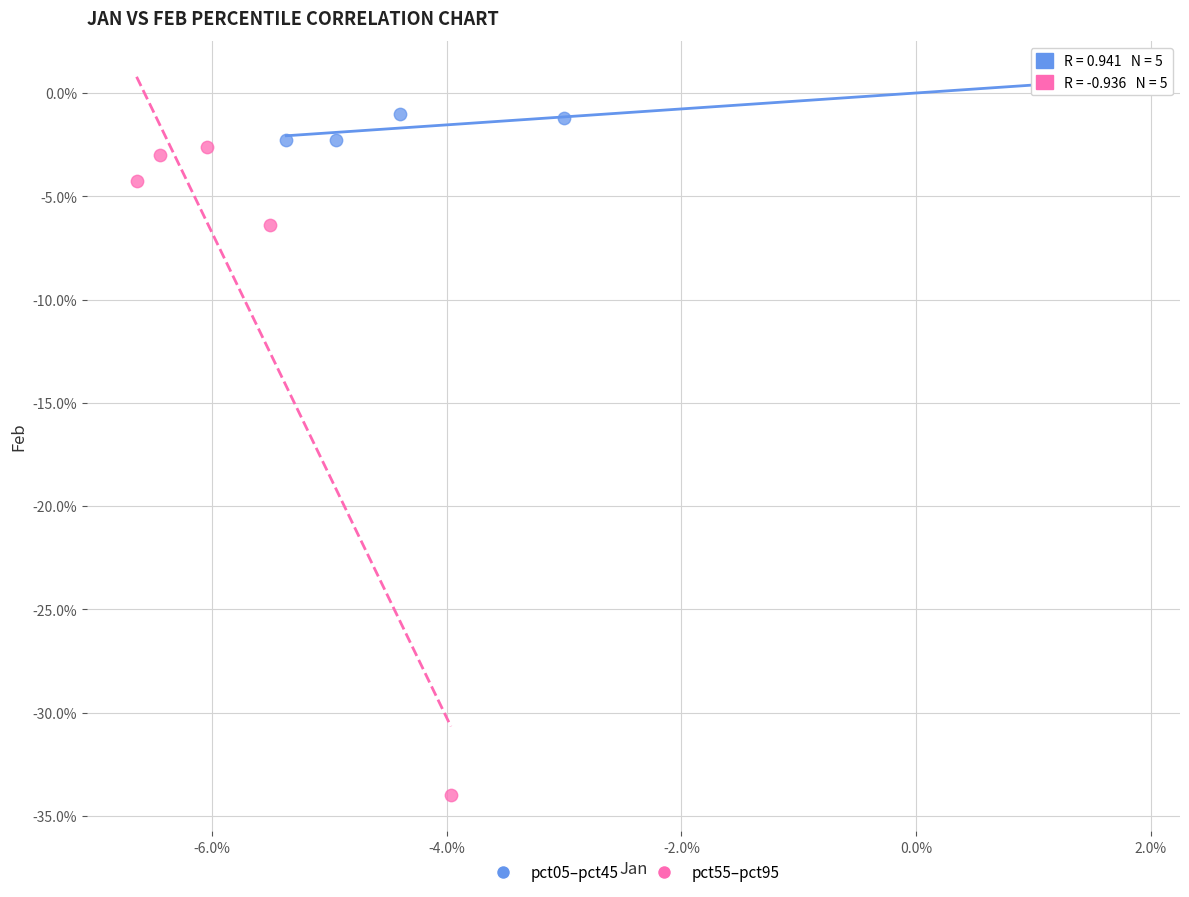

Which series has the widest spread of Y values?

pct55–pct95